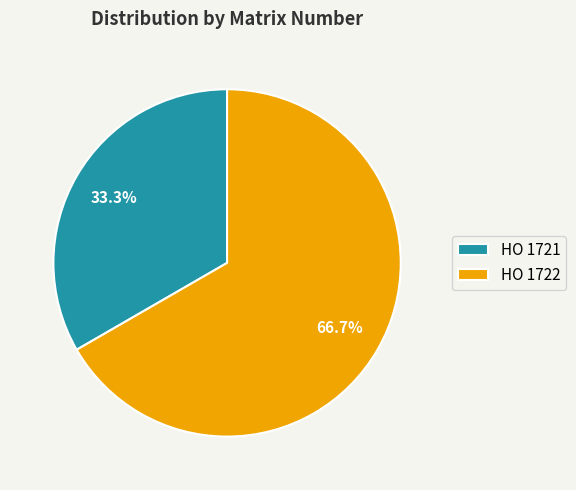

Rank the categories by value from lowest to highest.

HO 1721, HO 1722